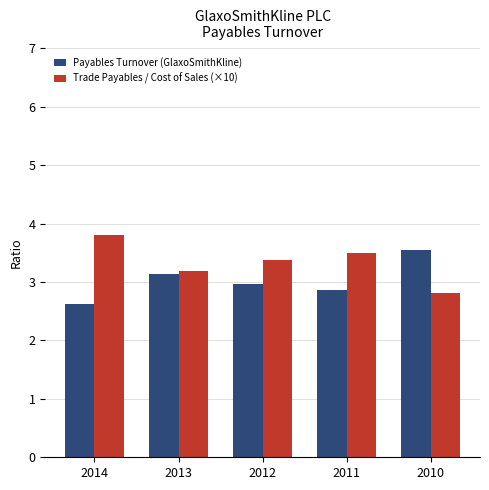

What is the spread (max minus min) of values at 2010?

0.7